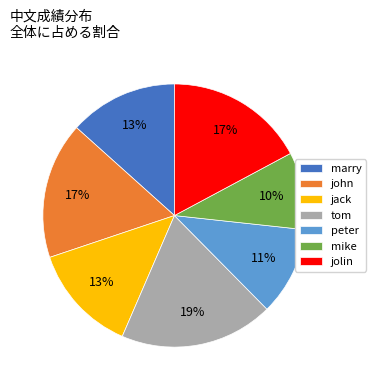

Between tom and peter, which is larger?

tom